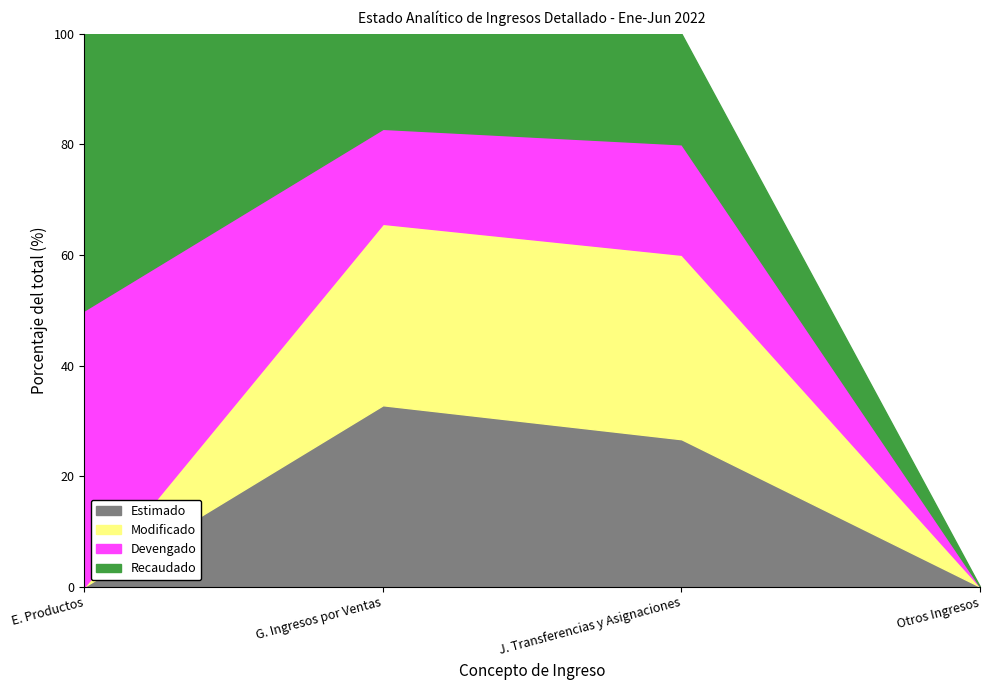

True or false: Modificado has more than 2 points higher than both neighbors.

False